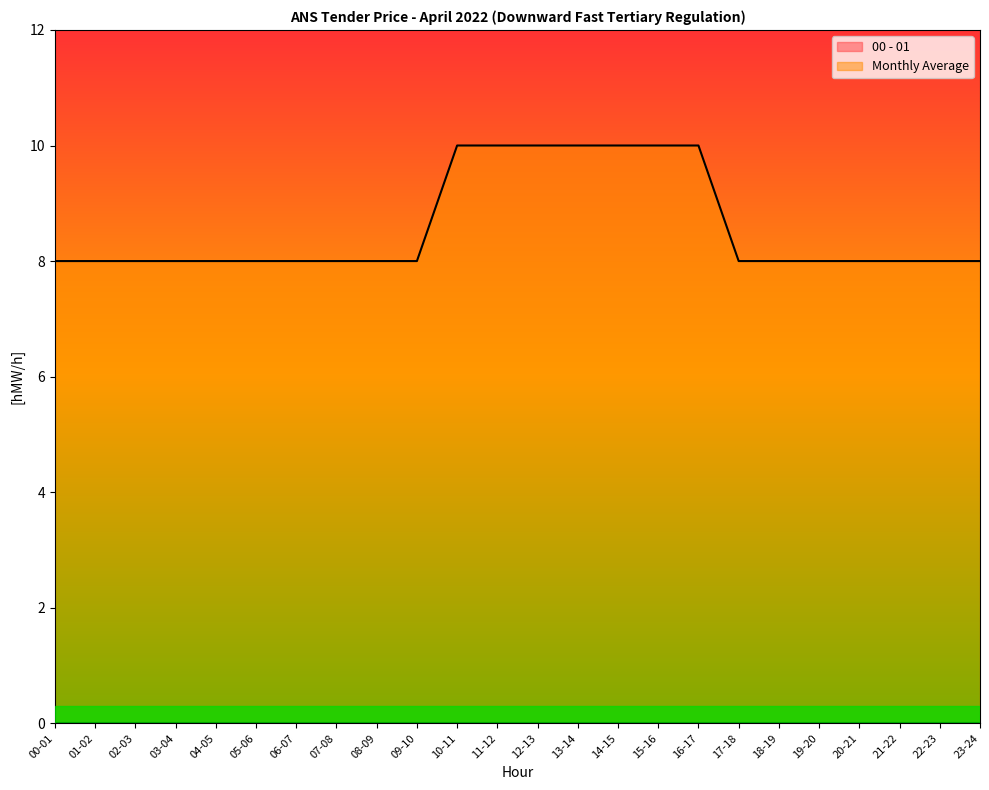

Reading right to left, extract all data points from this chart.

8	8	8	8	8	8	8	10	10	10	10	10	10	10	8	8	8	8	8	8	8	8	8	8